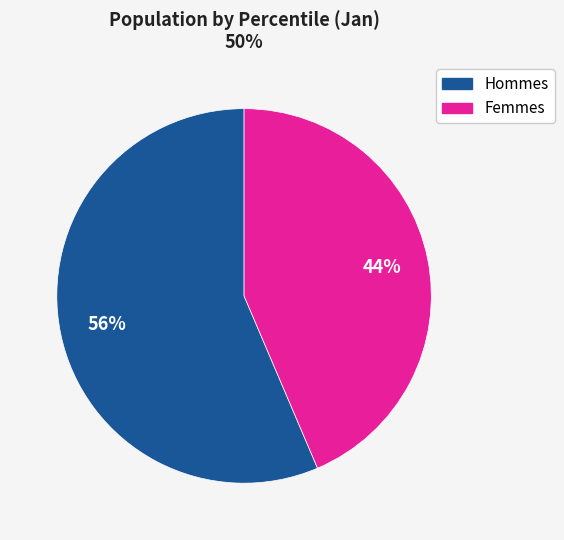

Rank the categories by value from highest to lowest.

Hommes, Femmes